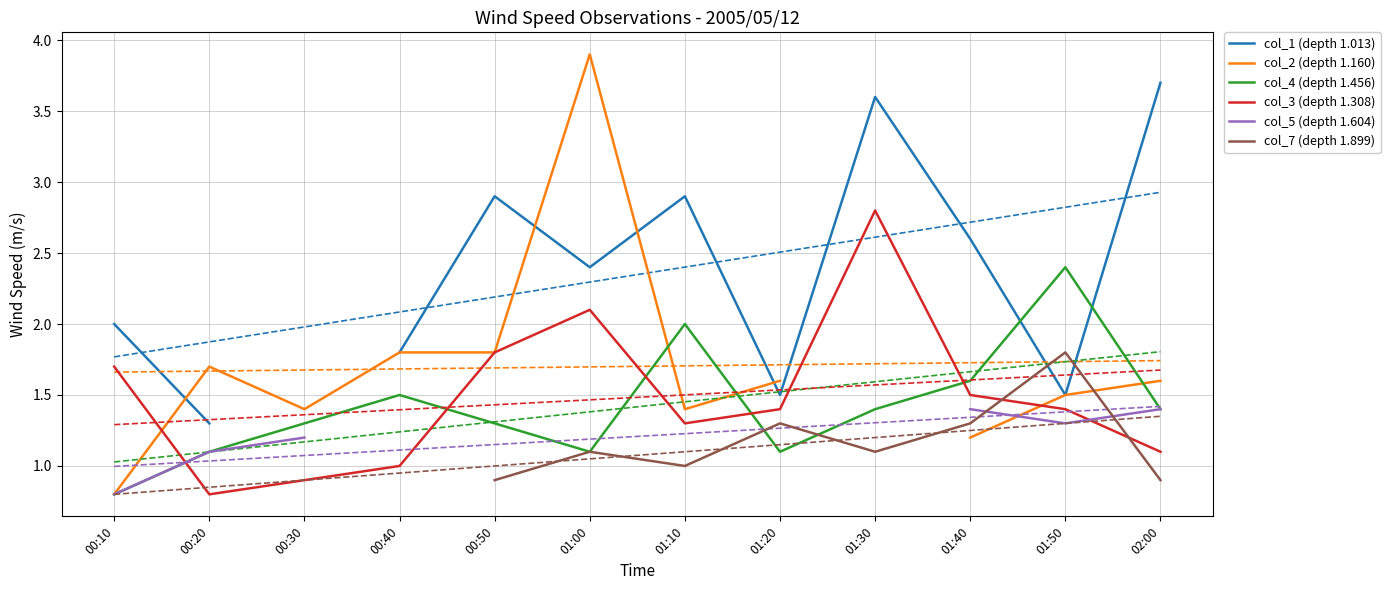

In col_4 (depth 1.456), how many points are lower than both neighbors (excluding endpoints)?

2